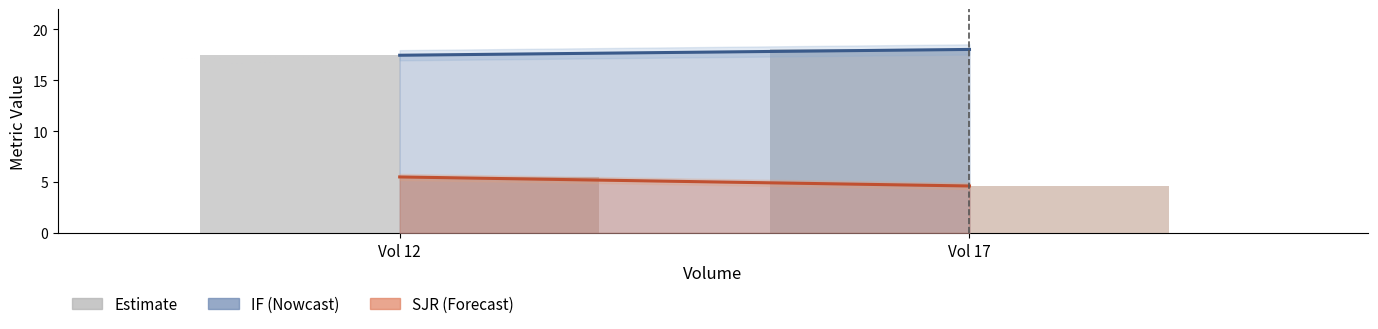

Which category has the highest value across all series?

17